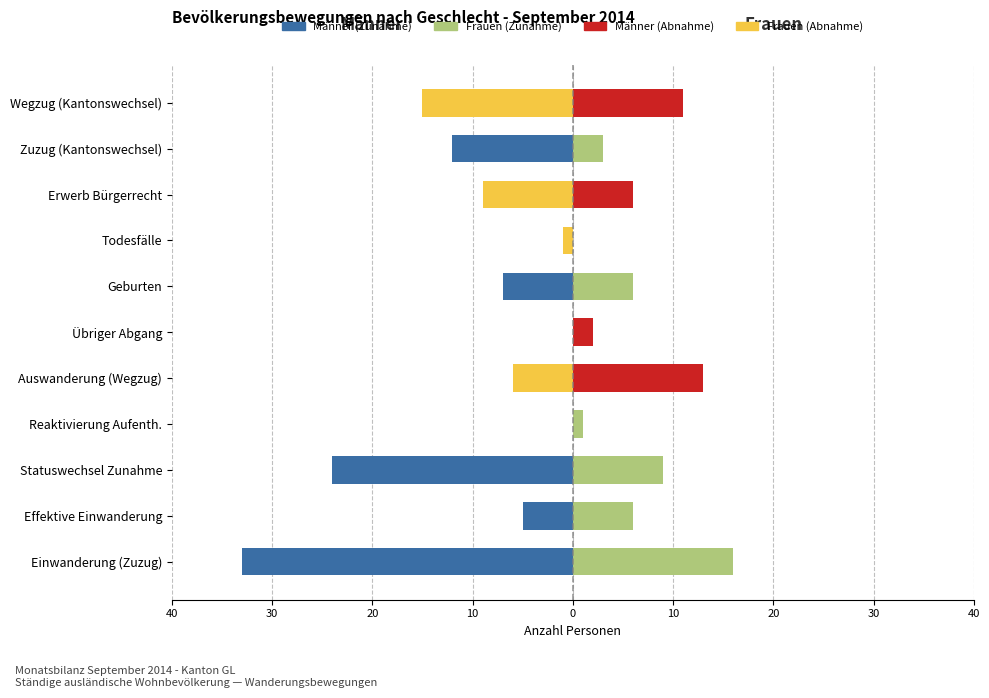

How many series are shown in this chart?

4